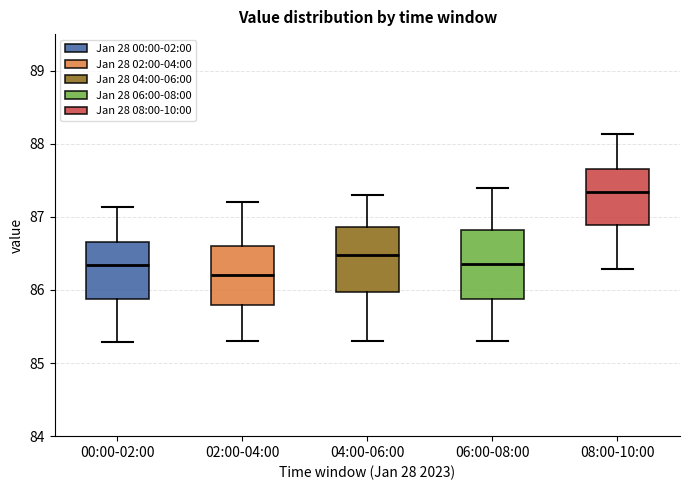

Where does the median line of the box for 04:00-06:00 sit on the y-axis? The values are not printed on the chart, so give them approximately, as read against the axis.

86.5